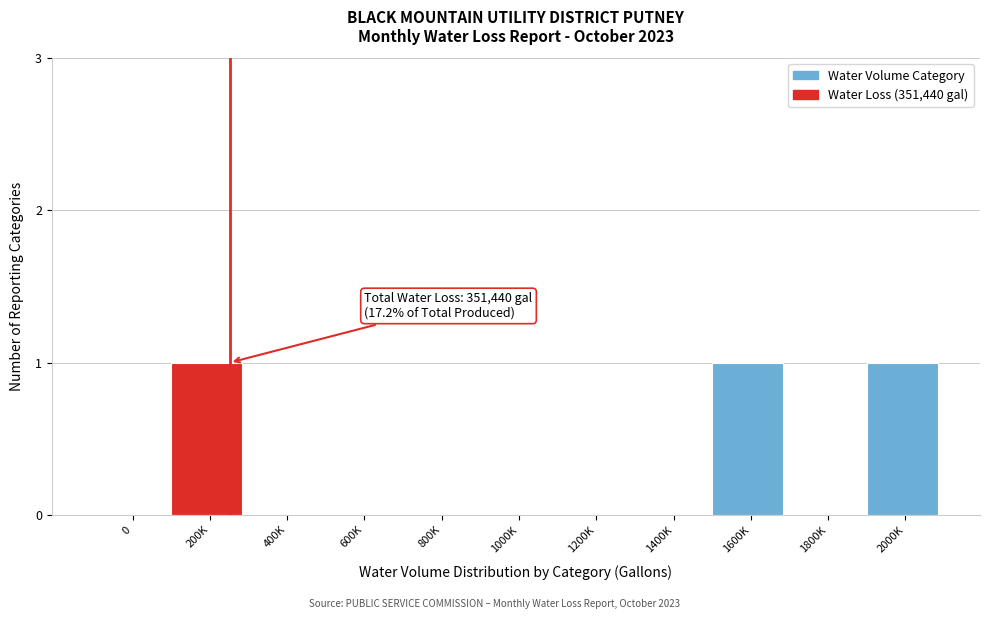

Reading right to left, extract all data points from this chart.

2000K=1	1800K=0	1600K=1	1400K=0	1200K=0	1000K=0	800K=0	600K=0	400K=0	200K=1	0=0